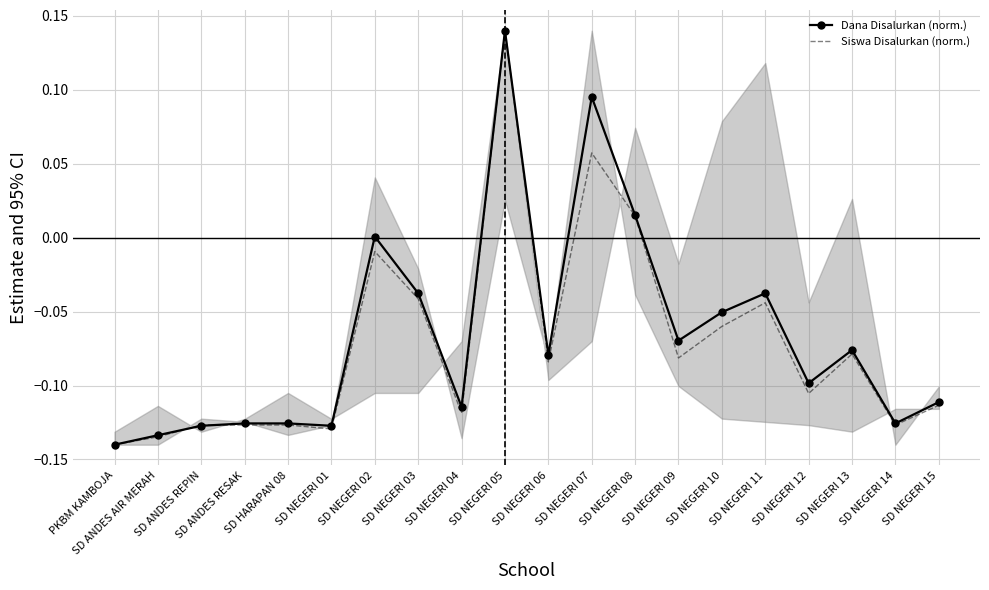

Is this an area chart (filled region under the line)?

No